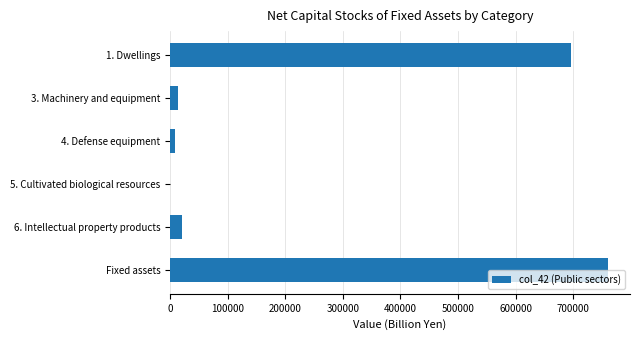

Which category has the highest value across all series?

Fixed assets